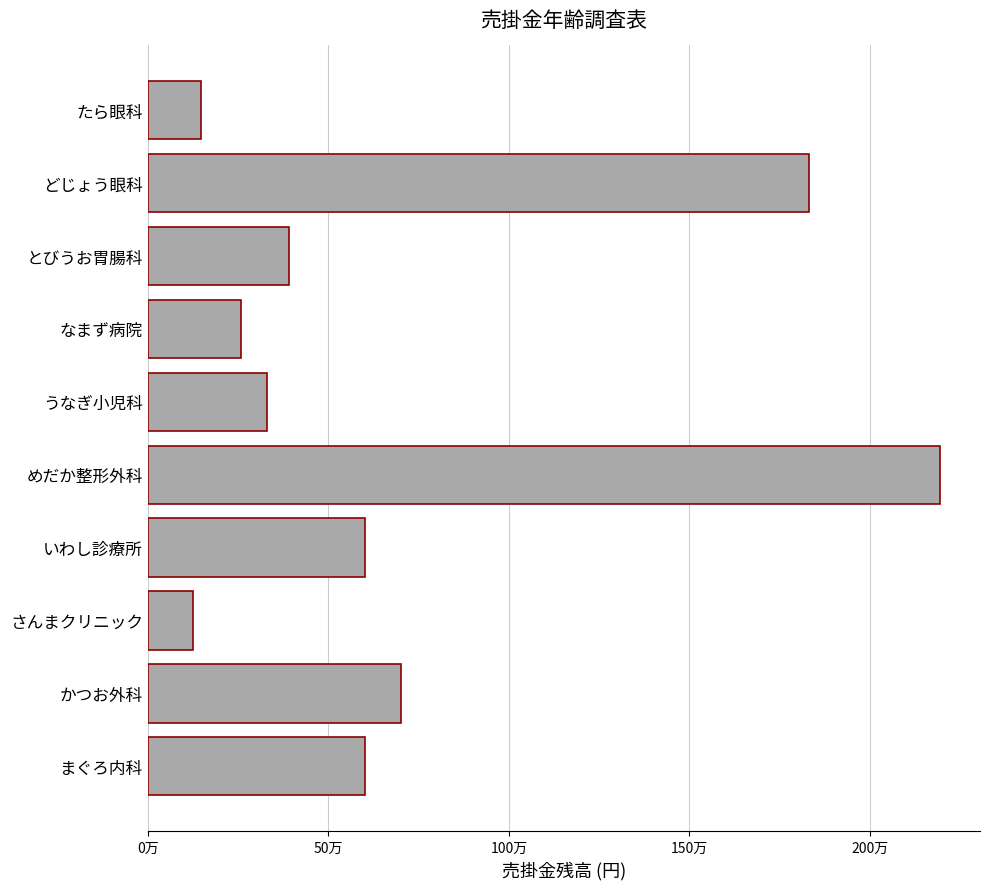

Does the chart contain any negative values?

No